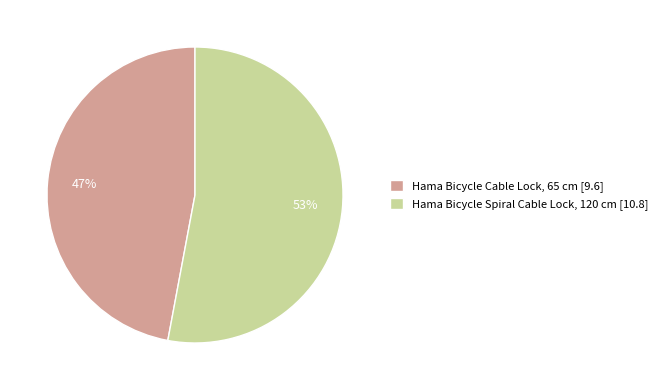

Which category accounts for the majority?

Hama Bicycle Spiral Cable Lock, 120 cm [10.8]